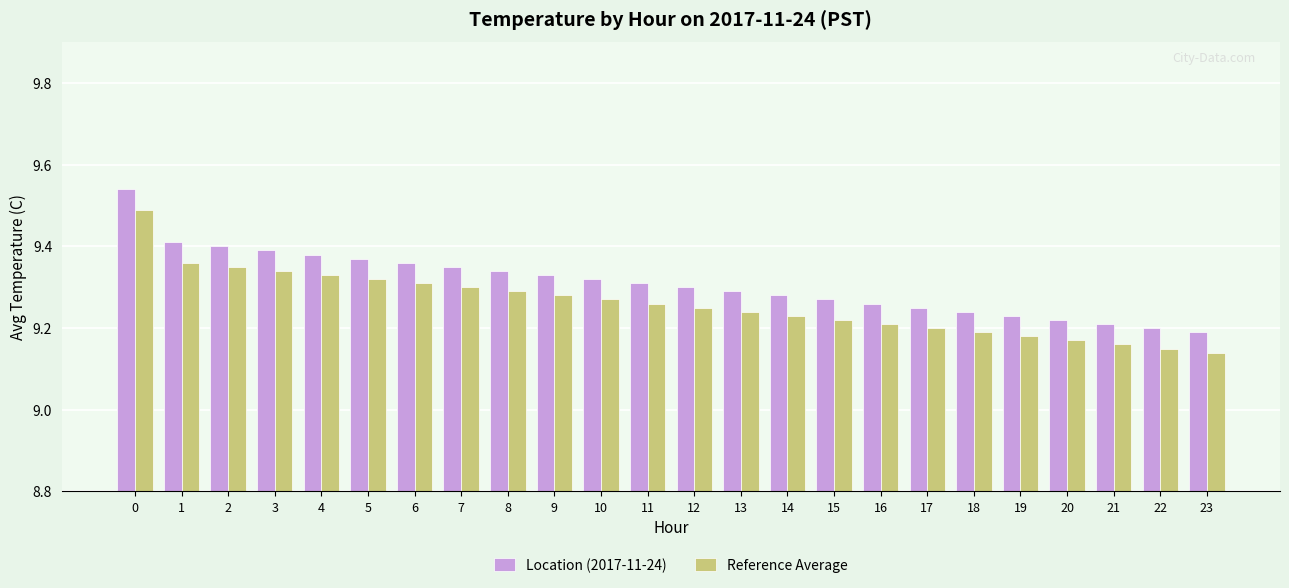

At how many categories does at least one series exceed 9?

24